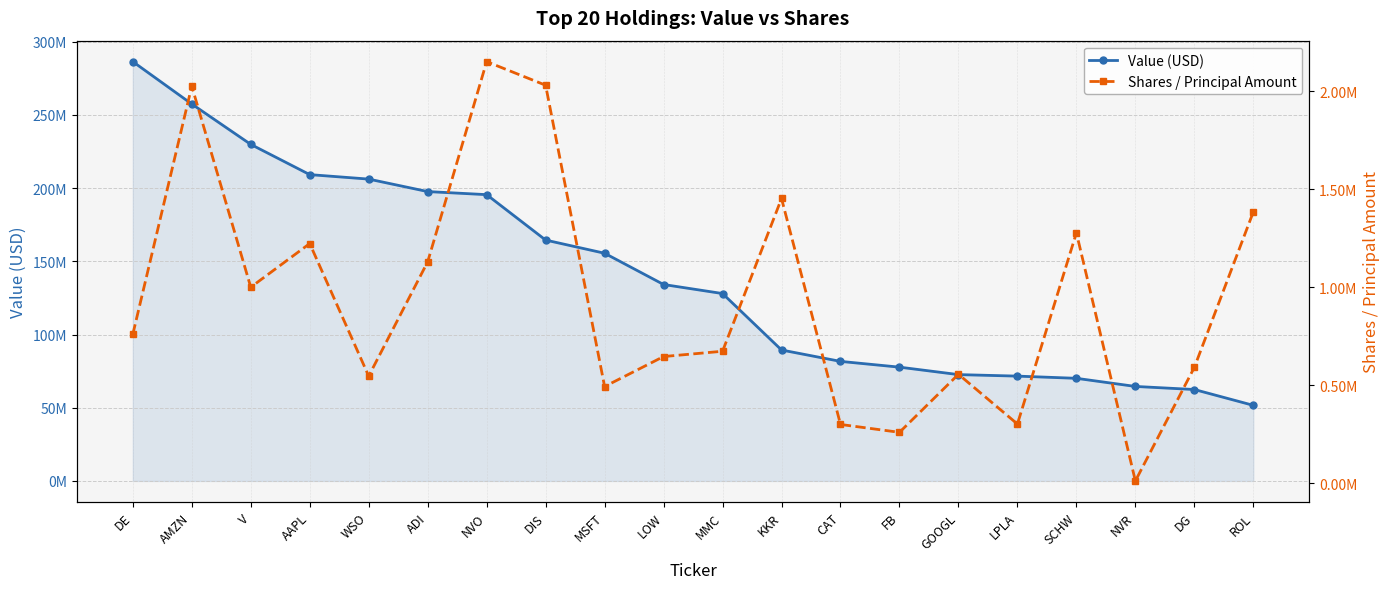

What is the difference between the second highest and second lowest values in the Shares / Principal Amount series?

1770784